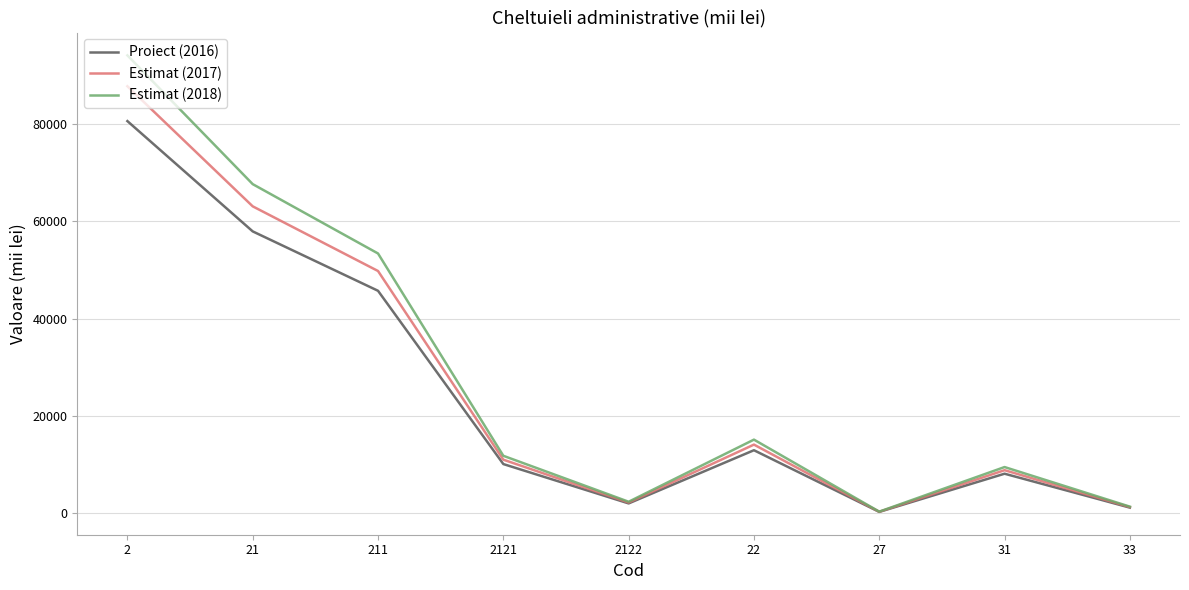

Rank the series by their maximum value, from highest to lowest.

Estimat (2018), Estimat (2017), Proiect (2016)